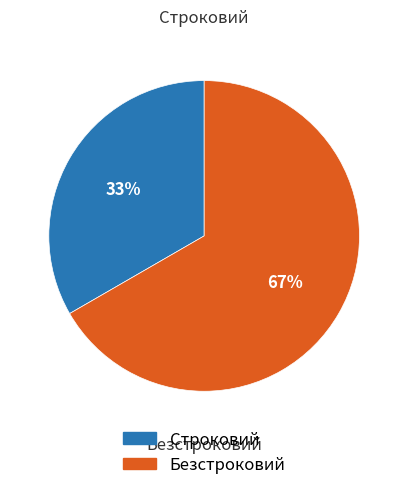

What is the ratio of the value at Безстроковий to the value at Строковий?

2.0